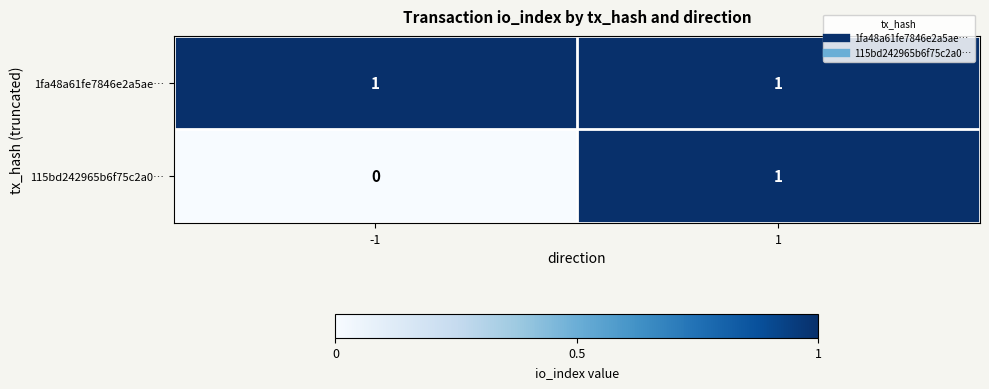

Rank the series at -1 from highest to lowest value.

1fa48a61fe7846e2a5ae…, 115bd242965b6f75c2a0…